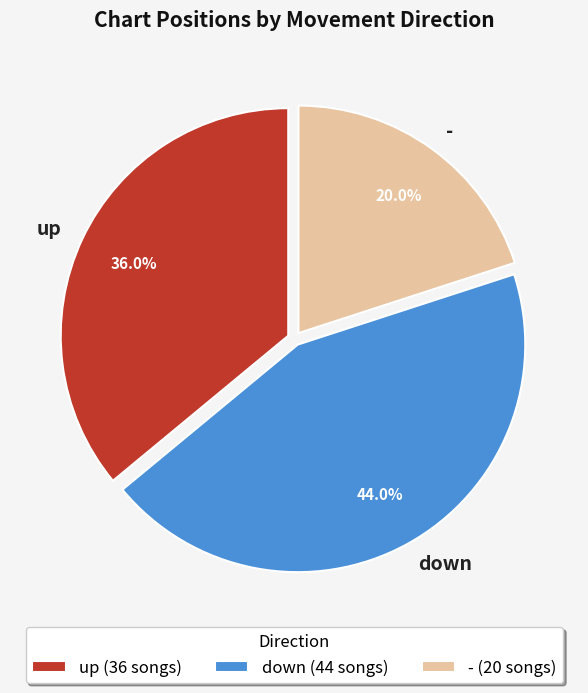

How many segments does this pie chart have?

3